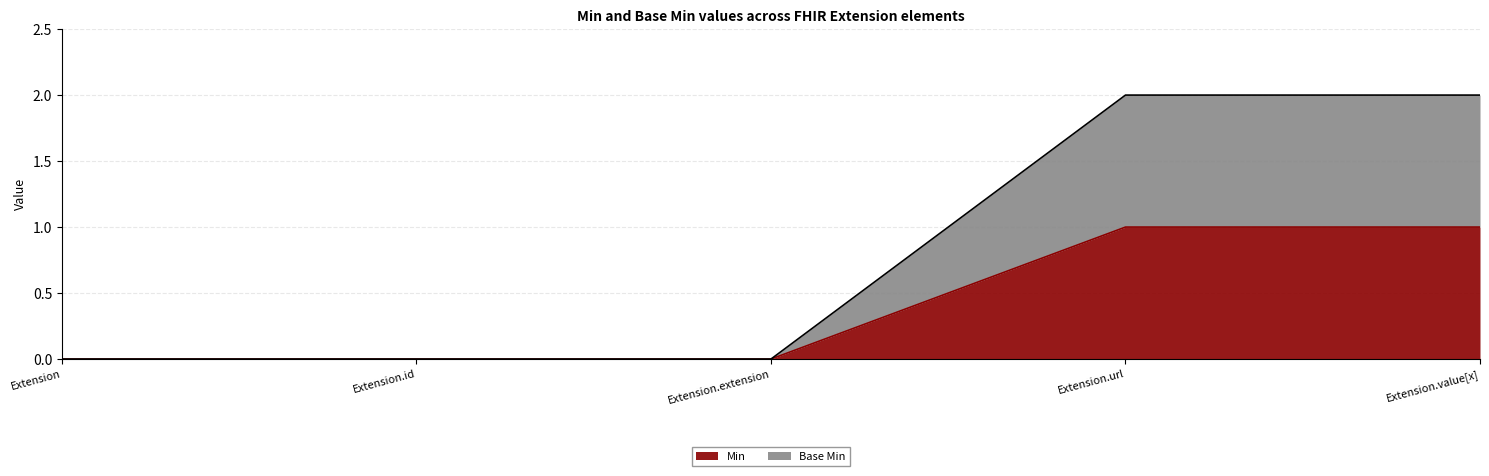

True or false: Min and Base Min intersect in this chart.

False